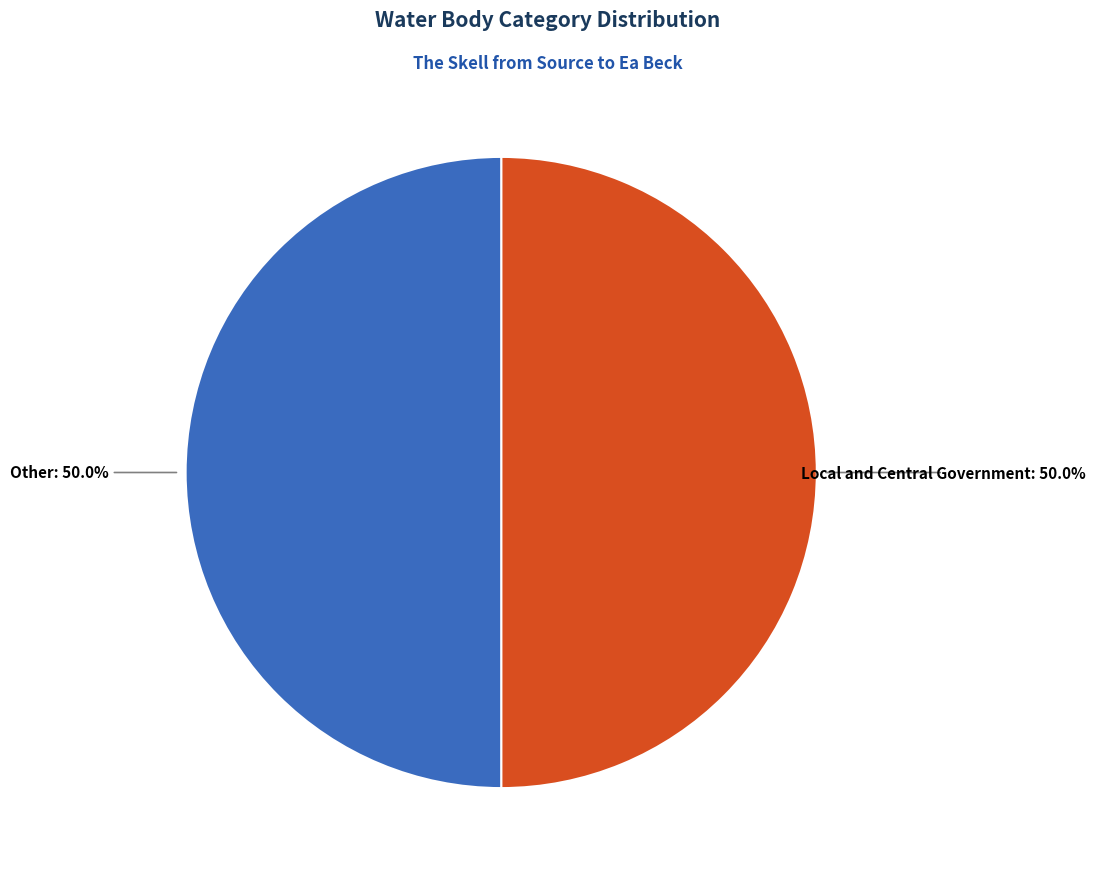

What is the ratio of the value at Other to the value at Local and Central Government?

1.0